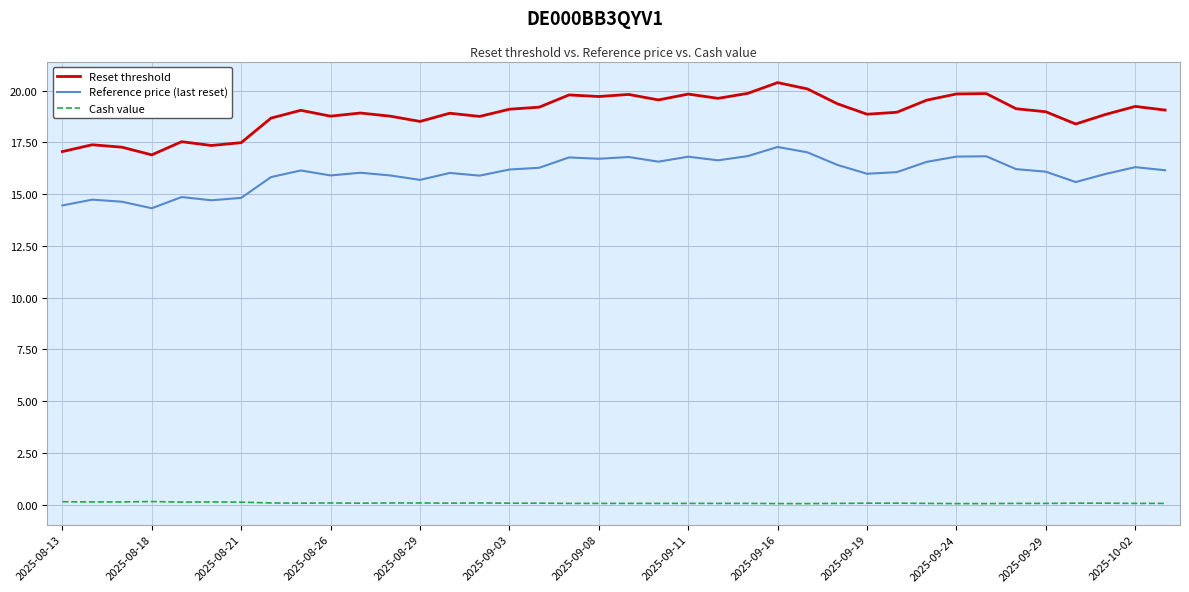

Which series has the largest total across all categories?

Reset threshold